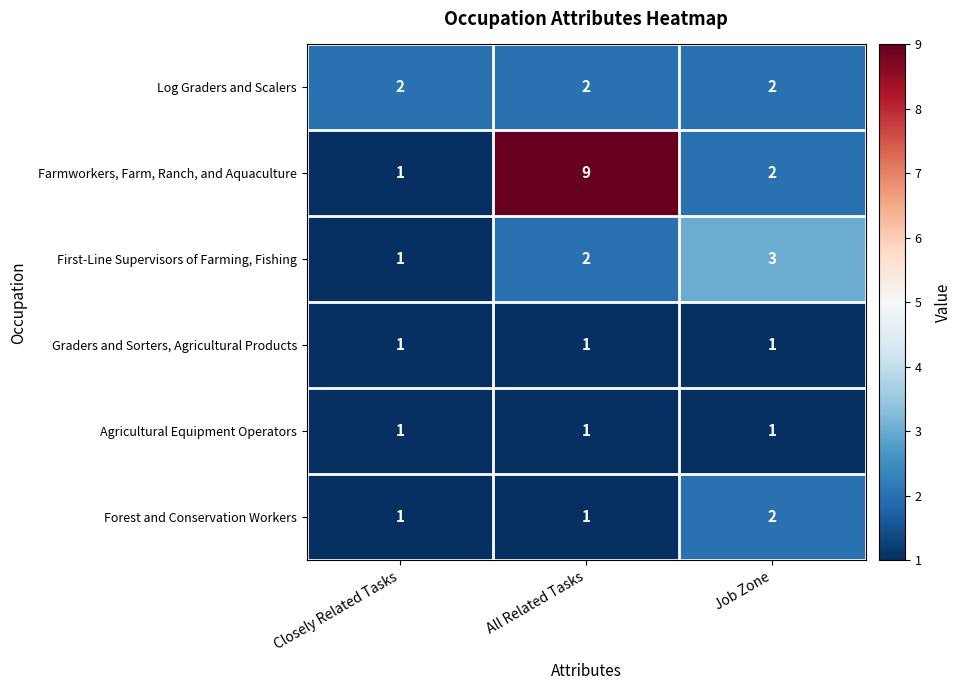

What is the greatest value displayed?

9